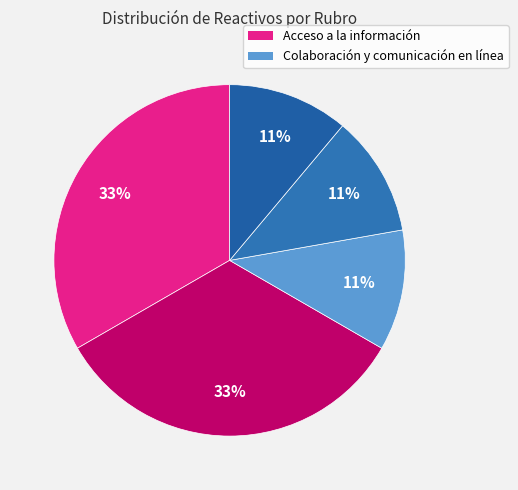

How many slices are in this pie chart?

5